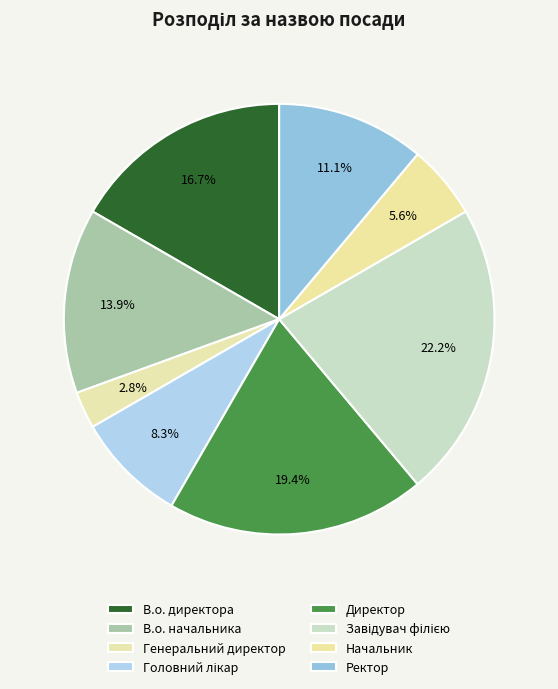

Which has a higher value, В.о. директора or Генеральний директор?

В.о. директора